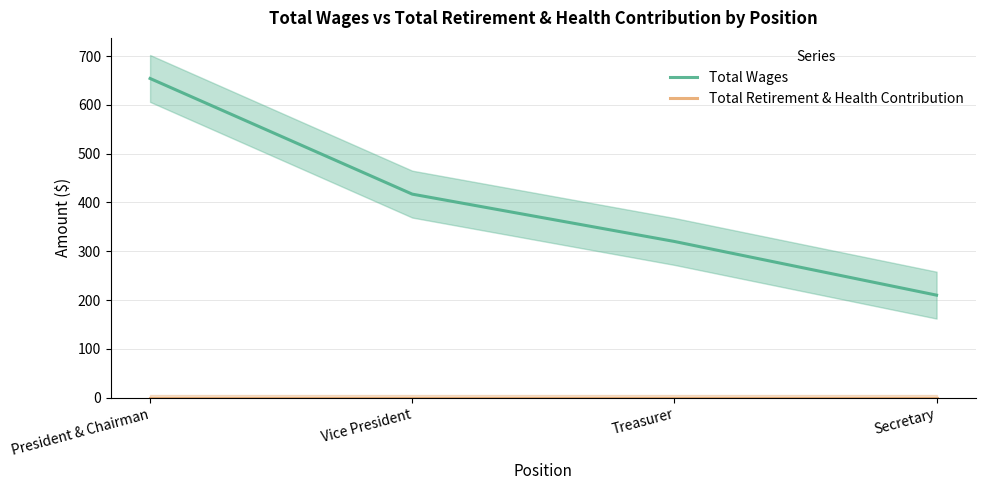

The value of Total Wages at Treasurer is 416. True or false?

False